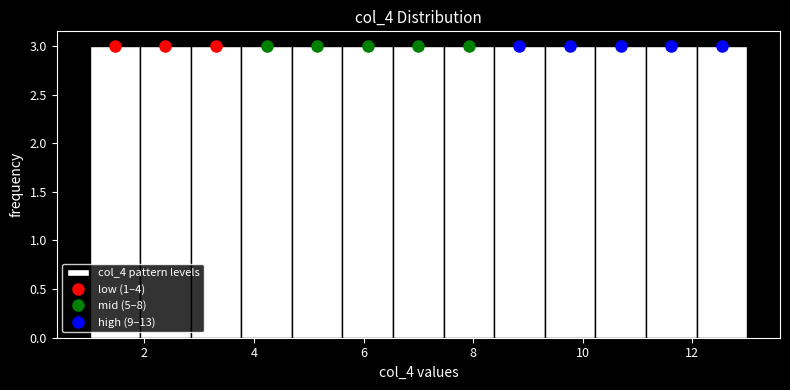

Reading left to right, transcribe this chart: for each bar, give the range it covers on the x-axis and its height. Neither the bar edges nor the heights are printed on the chart, so give them approximately, as read against the axes.

1.0 to 2.0: 3
2.0 to 2.8: 3
2.8 to 3.8: 3
3.8 to 4.6: 3
4.6 to 5.6: 3
5.6 to 6.6: 3
6.6 to 7.4: 3
7.4 to 8.4: 3
8.4 to 9.4: 3
9.4 to 10.2: 3
10.2 to 11.2: 3
11.2 to 12.0: 3
12.0 to 13.0: 3